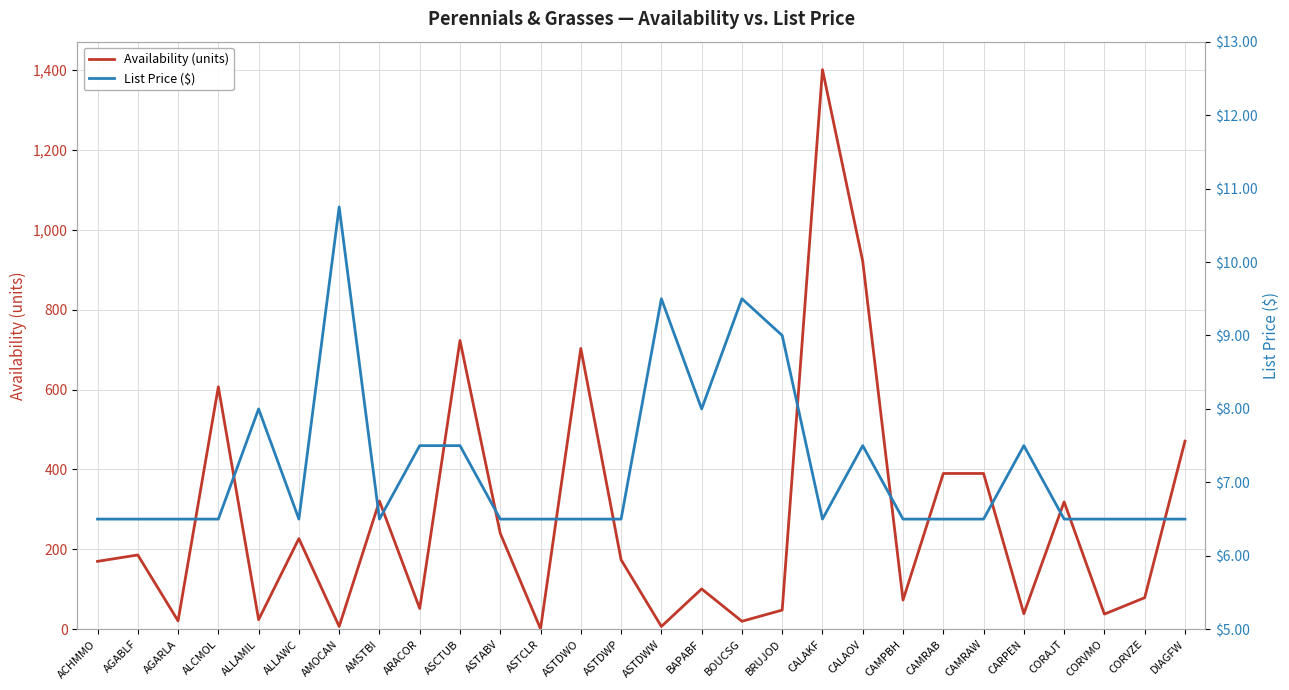

True or false: Availability (units) has more than 2 interior local peaks.

True